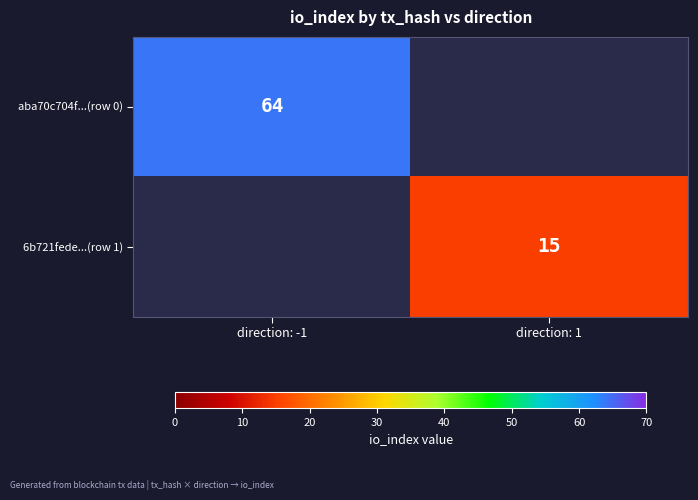

The 6b721fede...(row 1) series shows 10 at direction: 1. True or false?

False